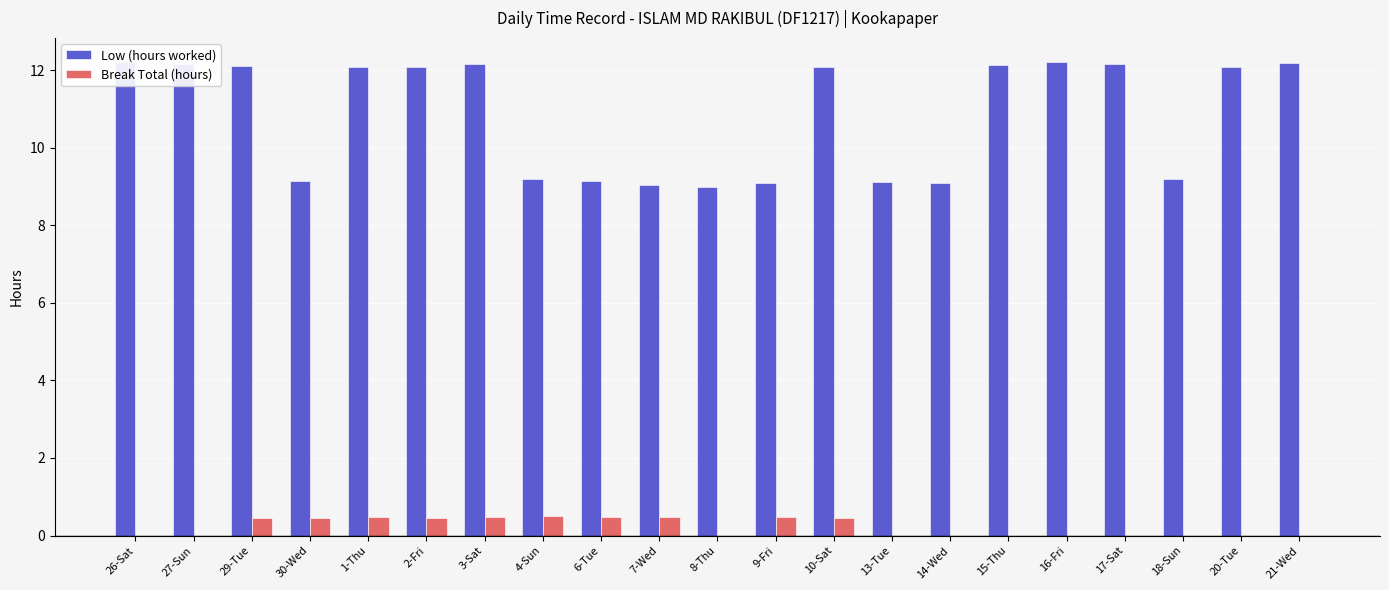

How many categories are shown in the chart?

21